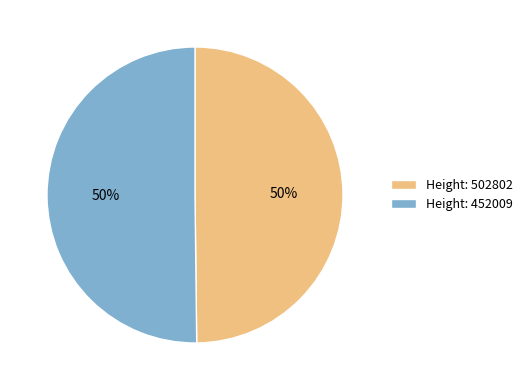

True or false: Height: 502802 accounts for 50% of the total.

True